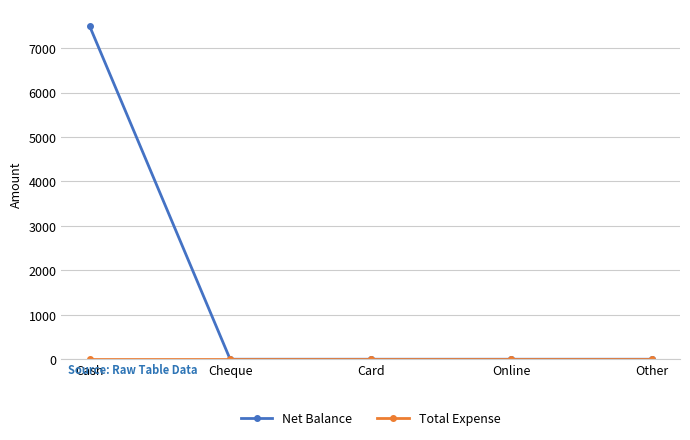

What is the label of the 2nd point from the right?

Online